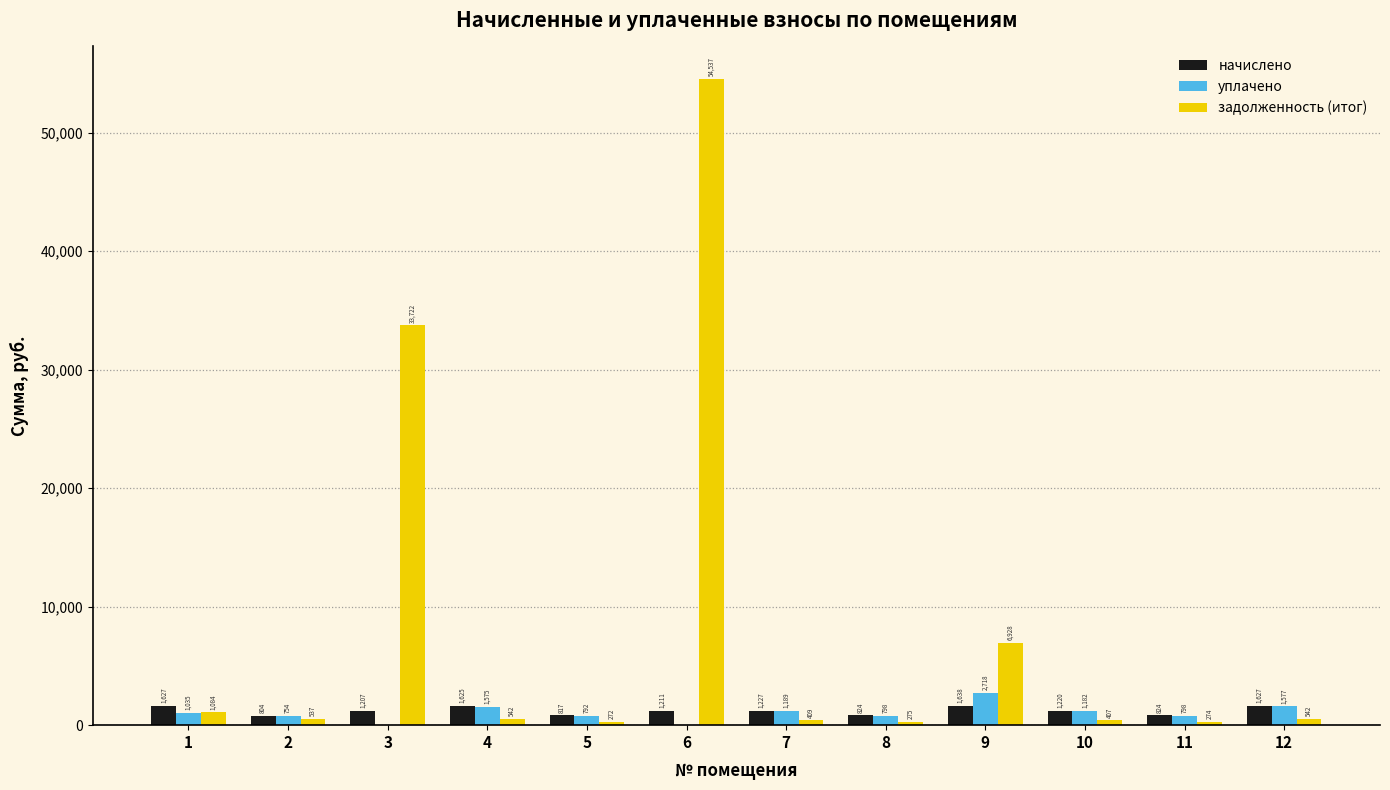

What is the average value of the начислено series?

1220.8